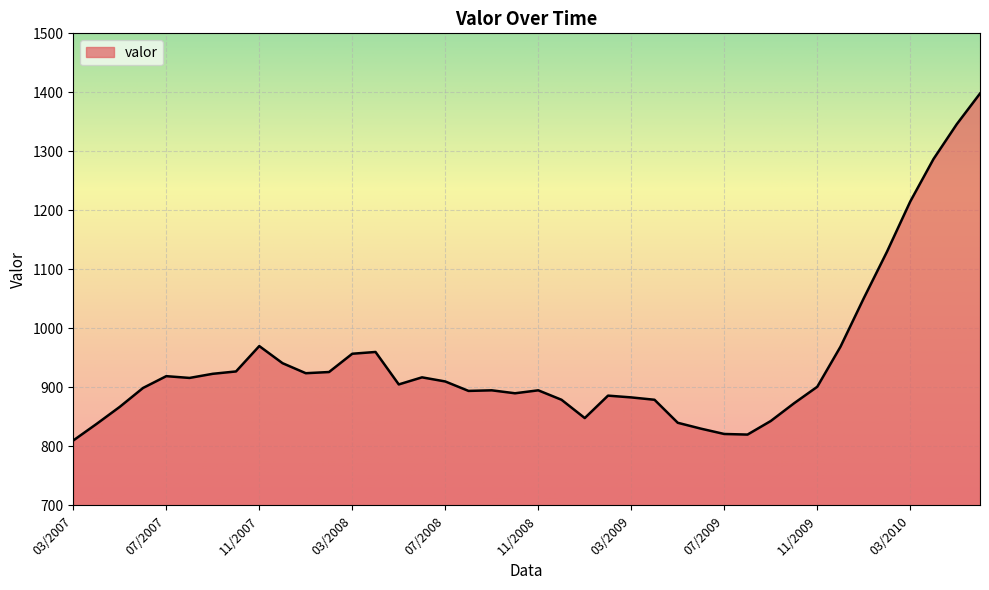

What is the minimum value shown in the chart?

810